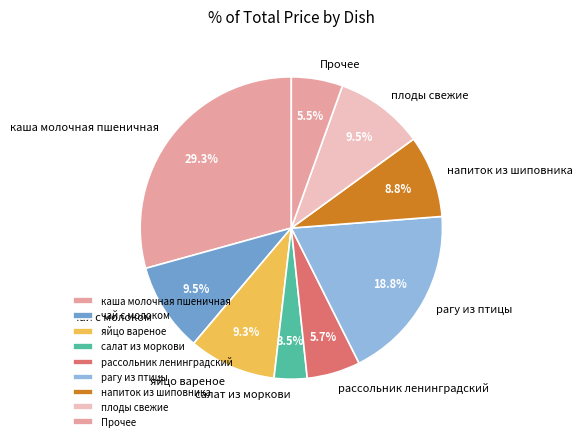

Is the sum of яйцо вареное and рагу из птицы greater than half?

No